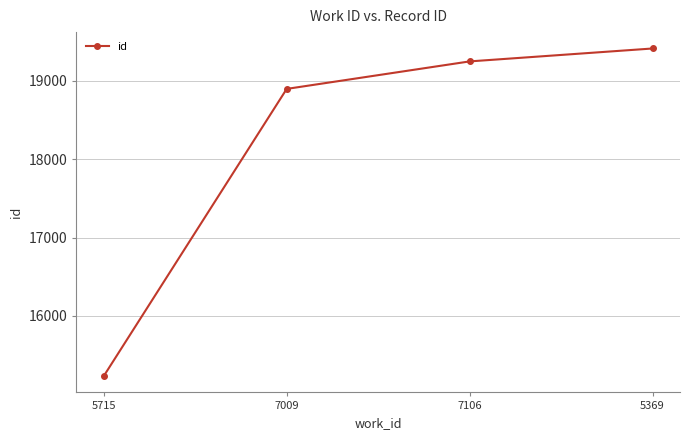

List the labels in order of value, largest first.

5369, 7106, 7009, 5715